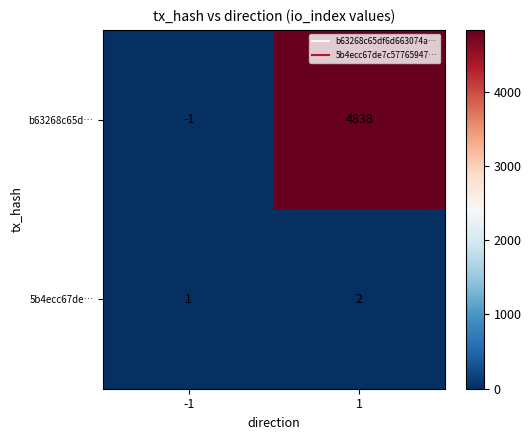

What is the approximate value of b63268c65d… at 1?

4838